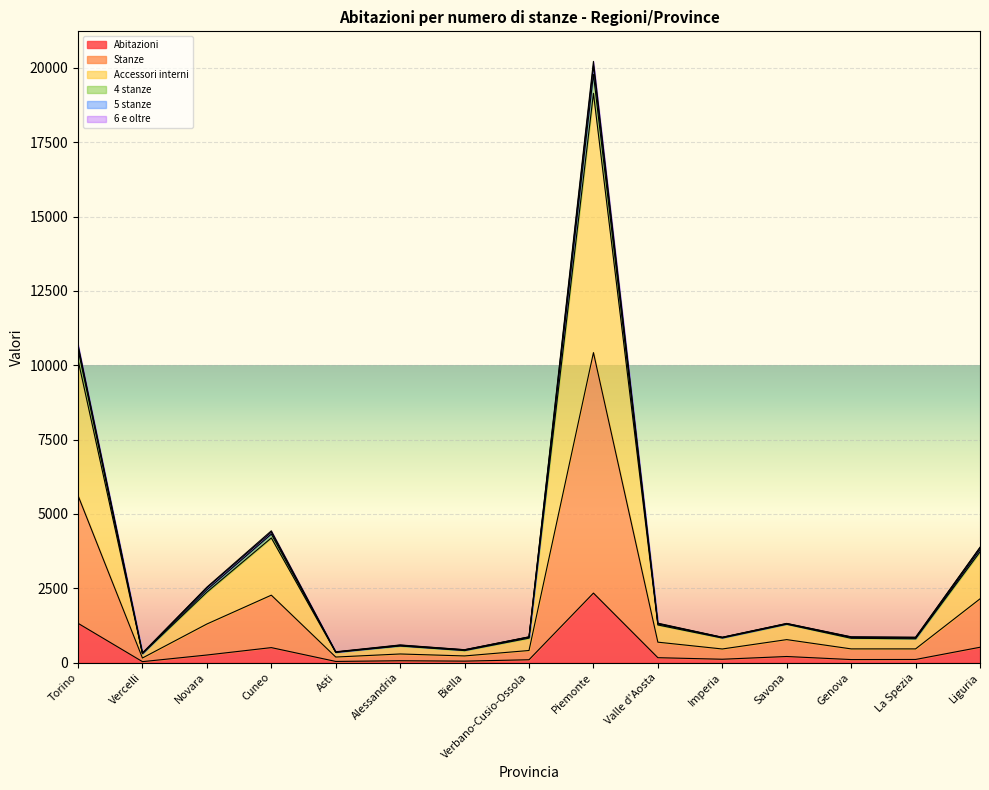

True or false: Accessori interni has a value of 865 at Genova.

True